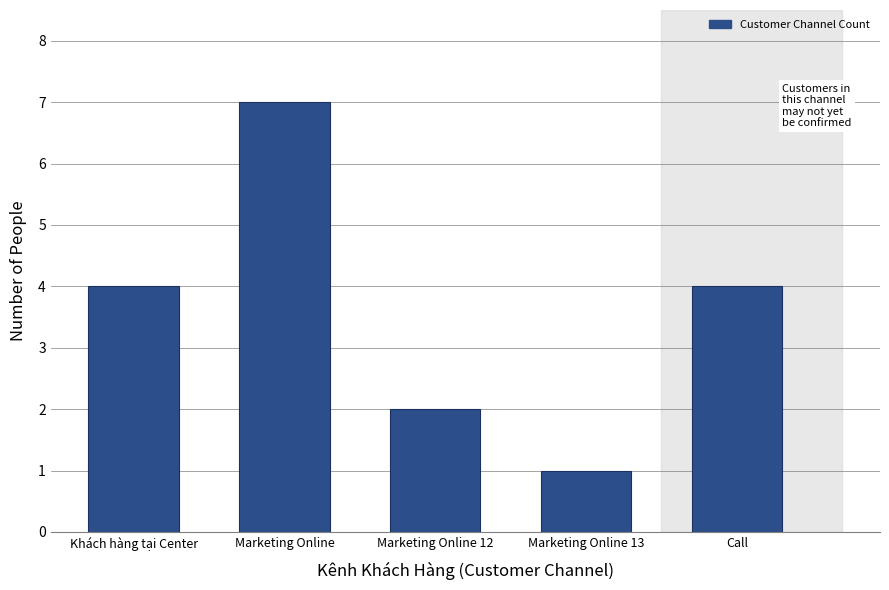

Reading left to right, what are all the values shown in this chart?

Khách hàng tại Center=4	Marketing Online=7	Marketing Online 12=2	Marketing Online 13=1	Call=4